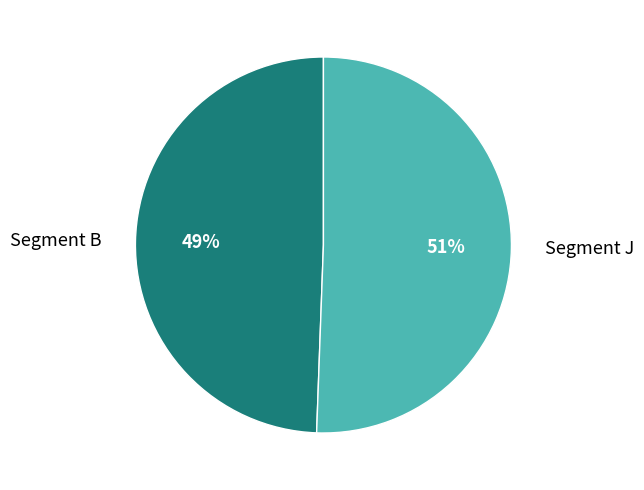

Is the sum of Segment B and Segment J greater than half?

Yes